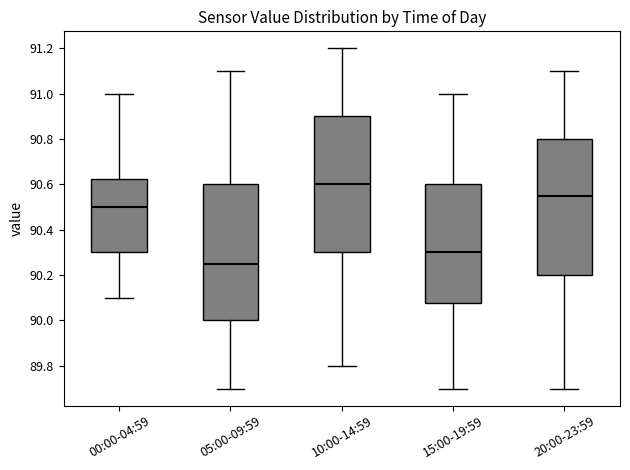

Where is the lower edge of the box for 00:00-04:59 on the y-axis? The values are not printed on the chart, so give them approximately, as read against the axis.

90.30